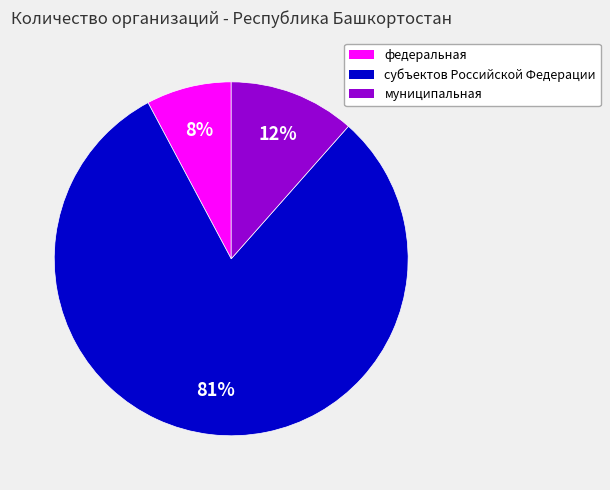

To the nearest percent, what is the average slice percentage?

33%